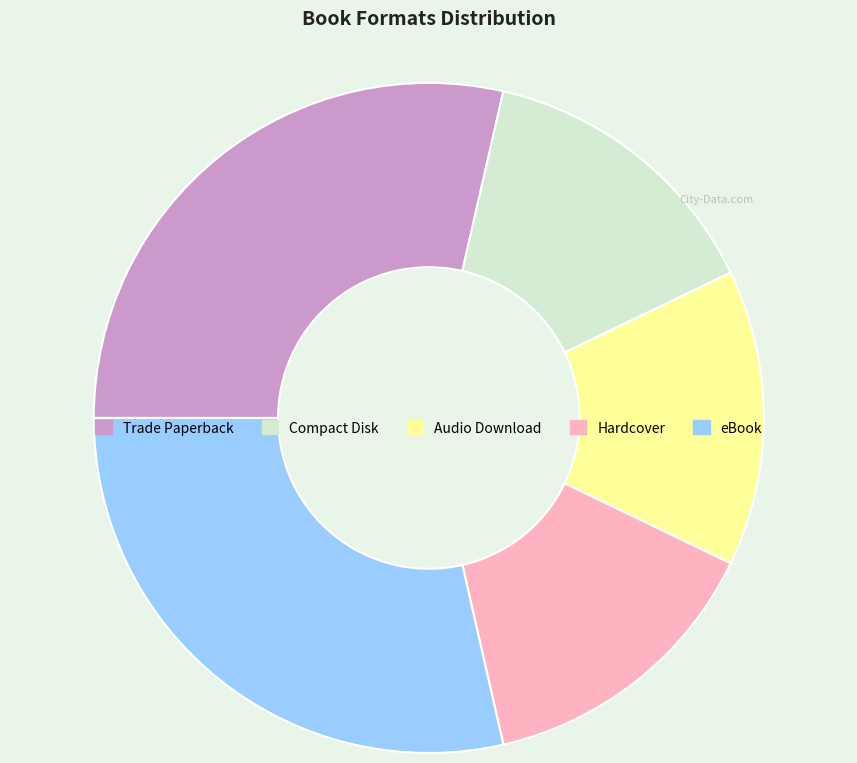

Count the number of slices in the pie.

5